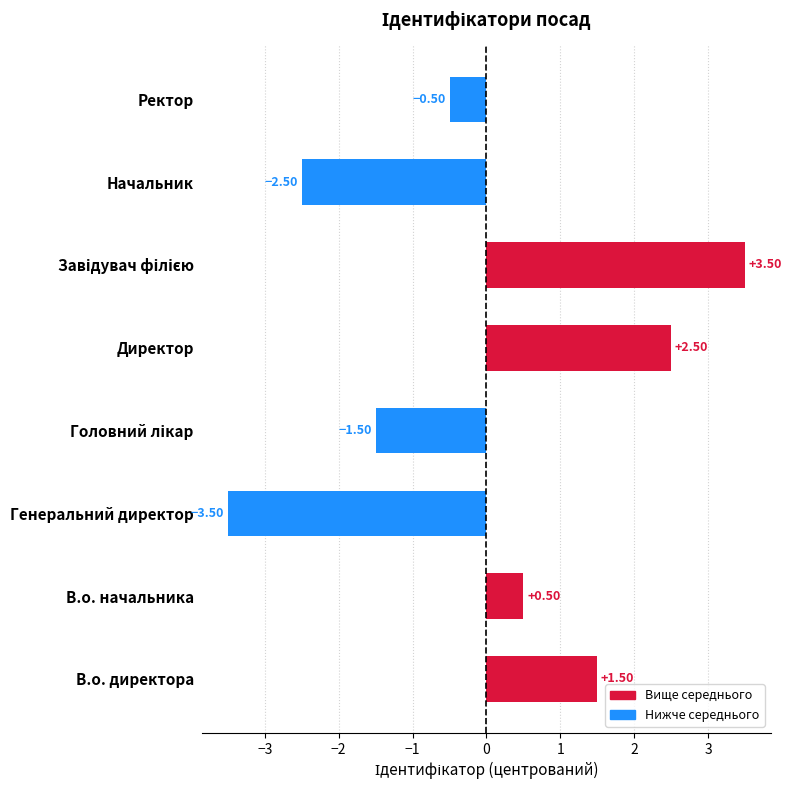

Which category has the lowest value across all series?

Генеральний директор